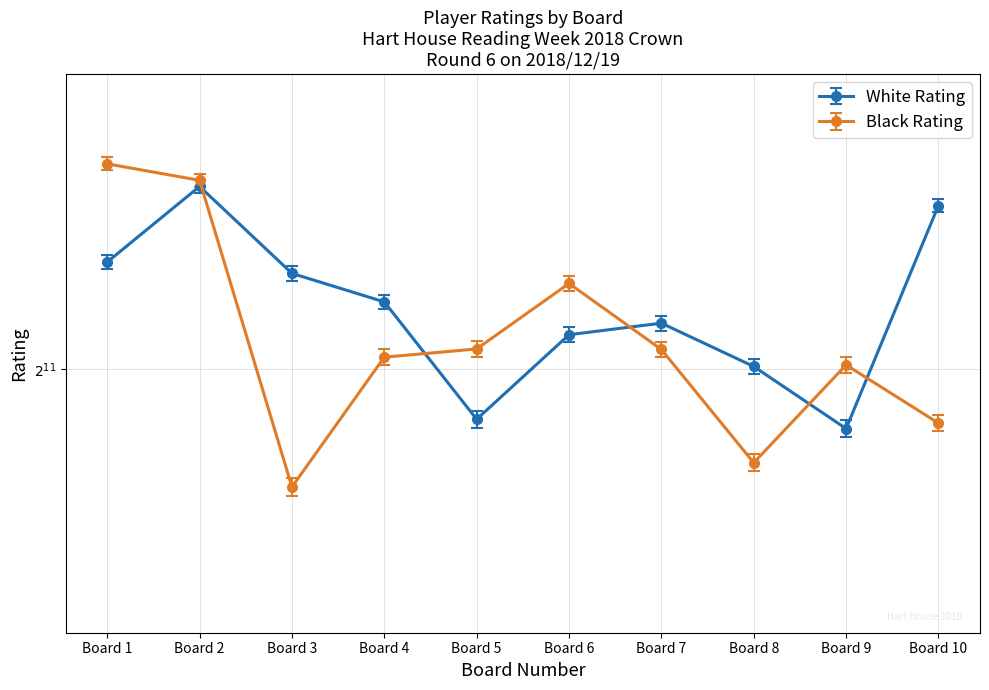

How many interior local valleys does the Black Rating series have?

2